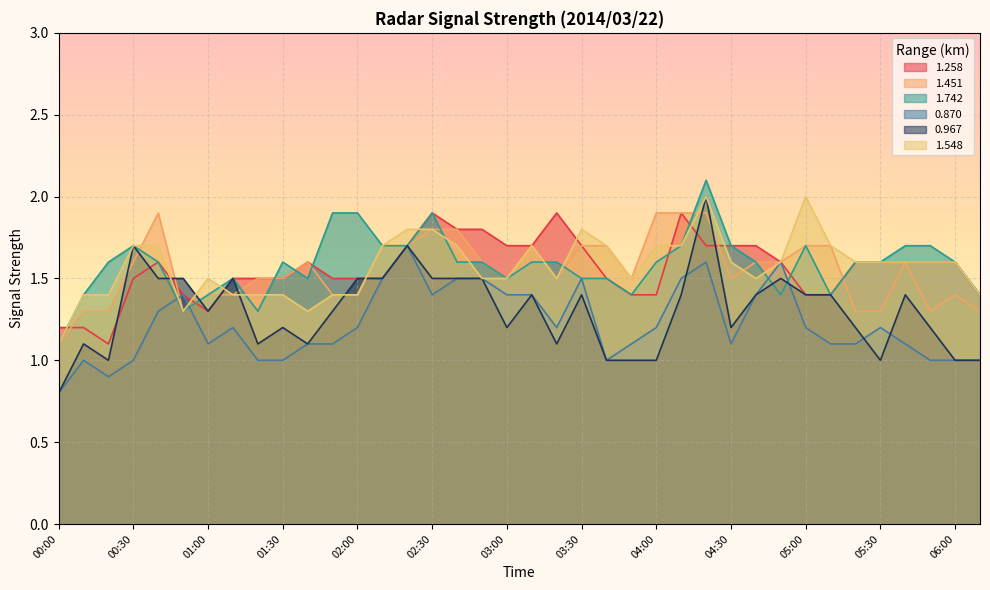

How many lines are shown in the chart?

6